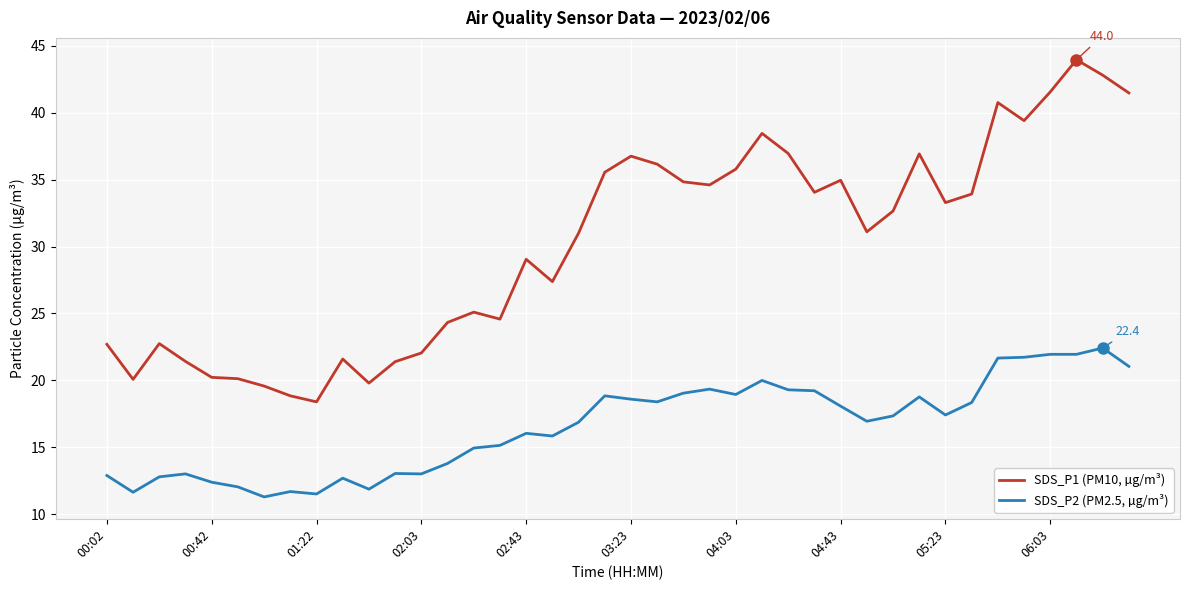

Which series has the largest total across all categories?

SDS_P1 (PM10, µg/m³)